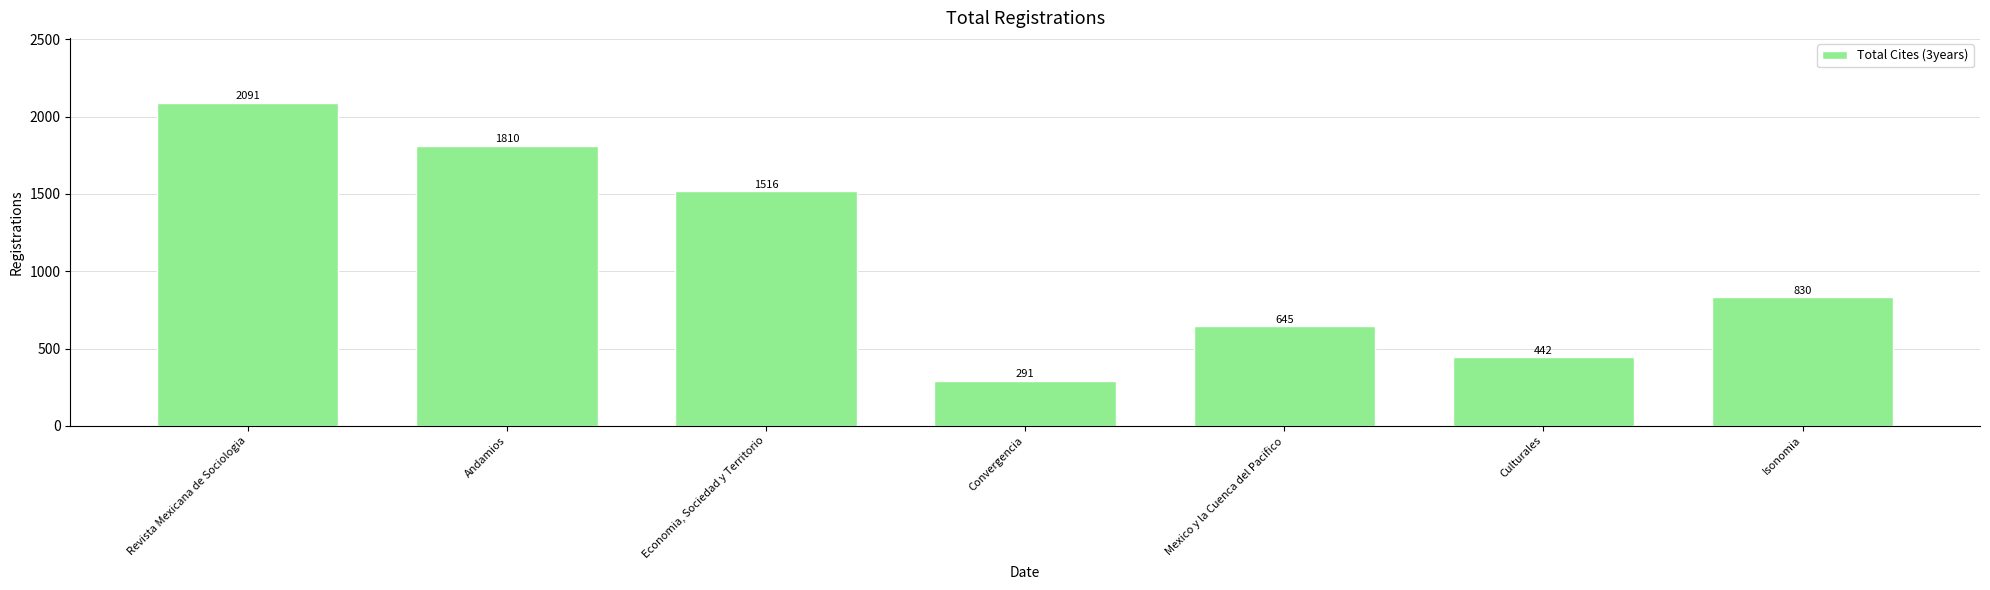

What is the change in value from Revista Mexicana de Sociologia to Economia, Sociedad y Territorio?

-575